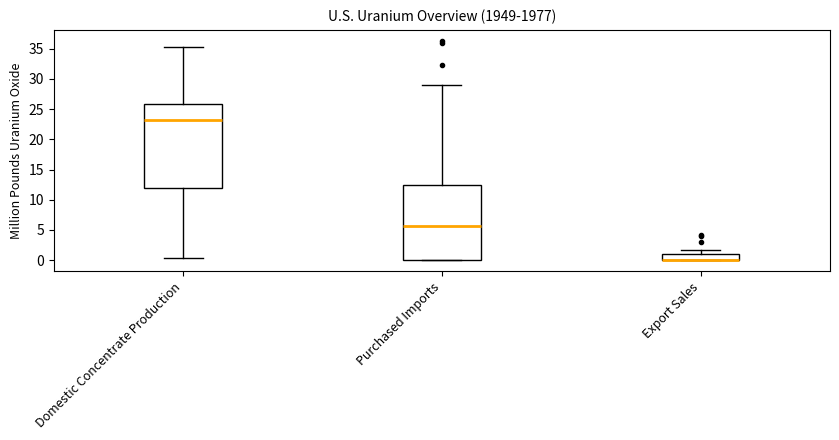

Comparing the boxes themselves (not the whiskers), which one is the tallest?

Domestic Concentrate Production